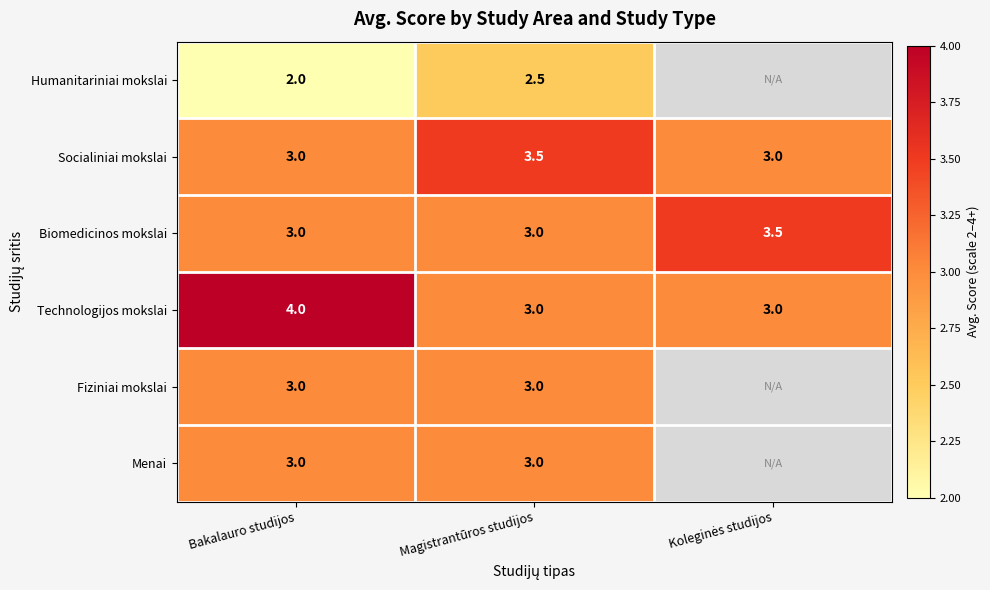

What is the total value across all series at Bakalauro studijos?

18.0